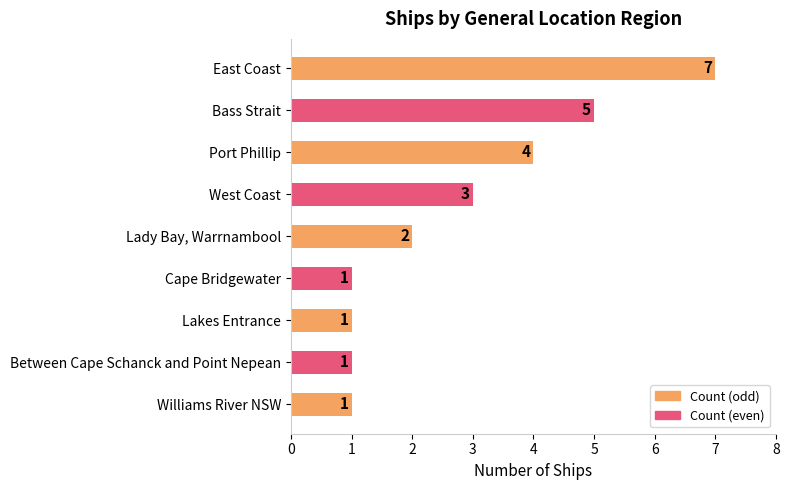

What is the average value?

3